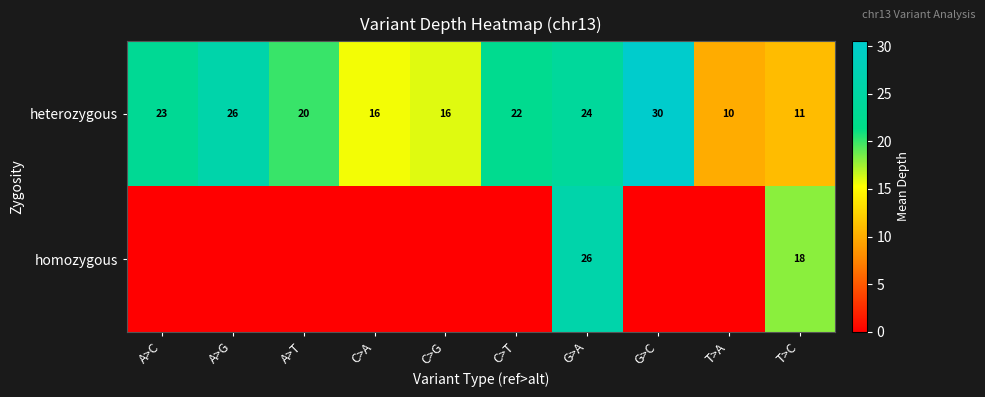

What is the average value of the heterozygous series?

20